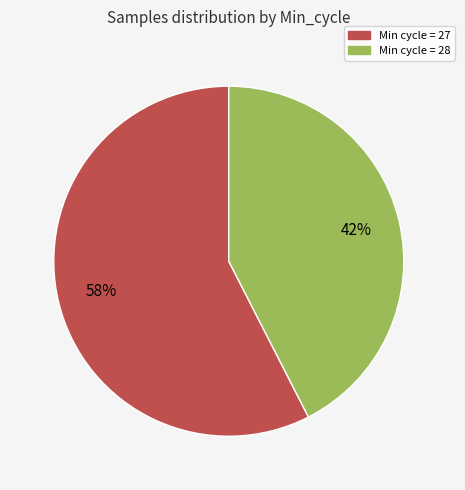

Does any single category account for the majority?

Yes